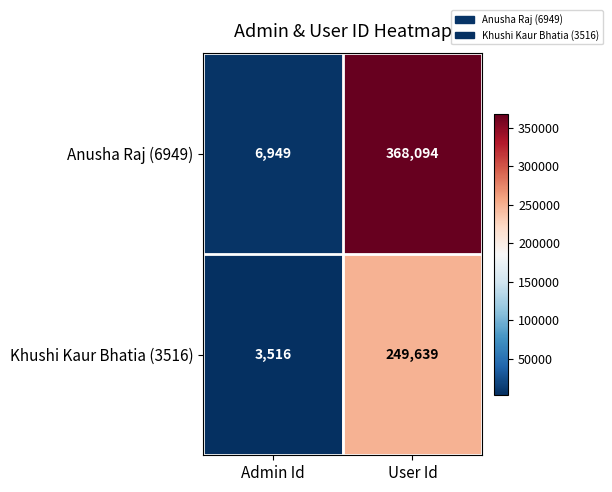

Which series changed the most between Admin Id and User Id?

Anusha Raj (6949)